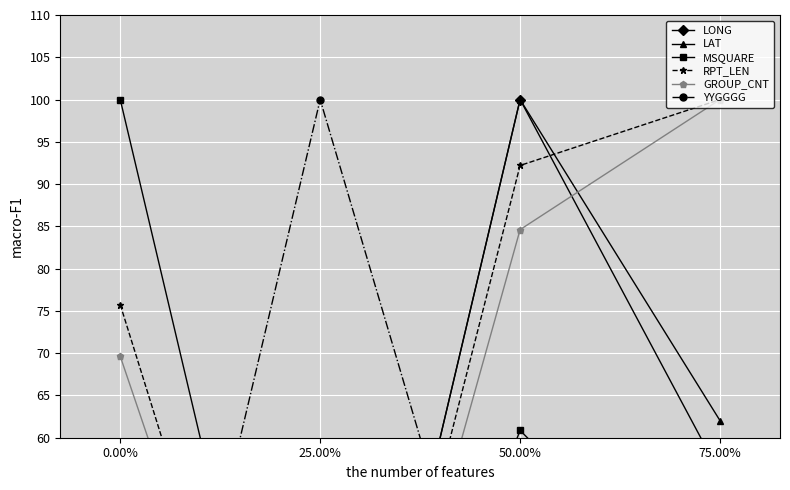

What position from the left is 50.00%?

3